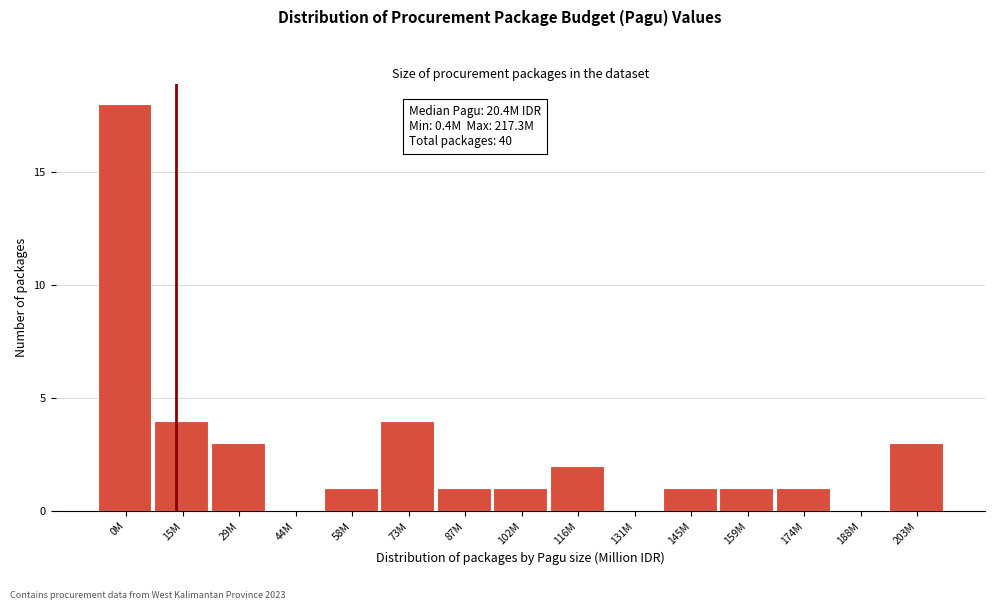

Reading left to right, transcribe all the data shown in this chart.

0M=18	15M=4	29M=3	44M=0	58M=1	73M=4	87M=1	102M=1	116M=2	131M=0	145M=1	159M=1	174M=1	188M=0	203M=3